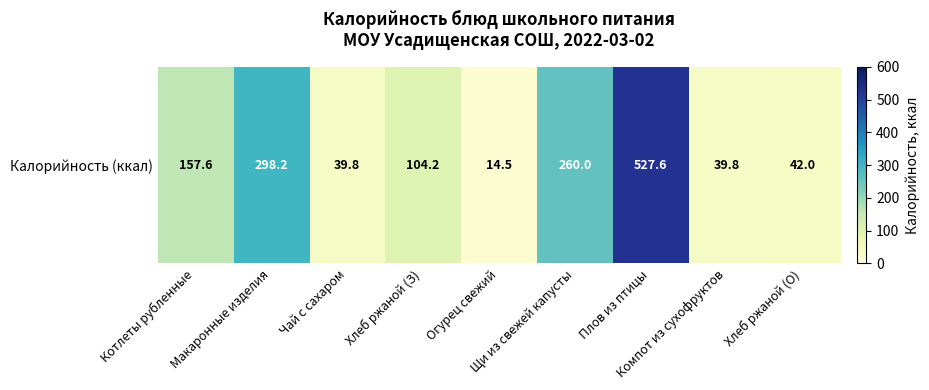

Count the number of values greater than 104.

5